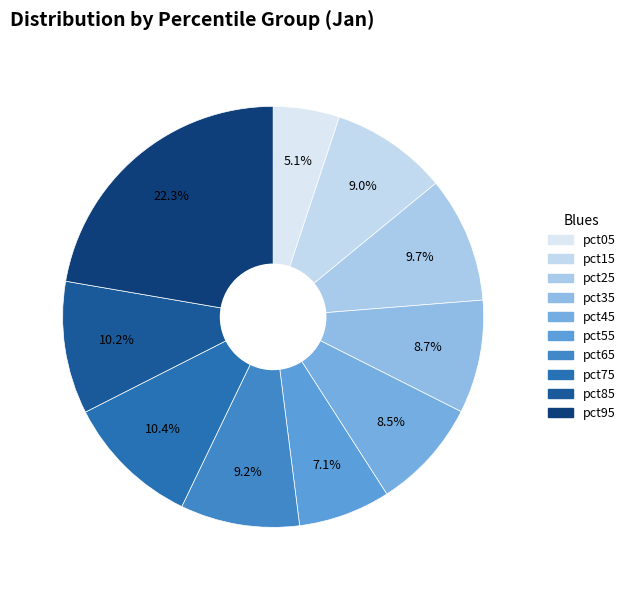

What percentage is the pct65 slice, to the nearest percent?

9%